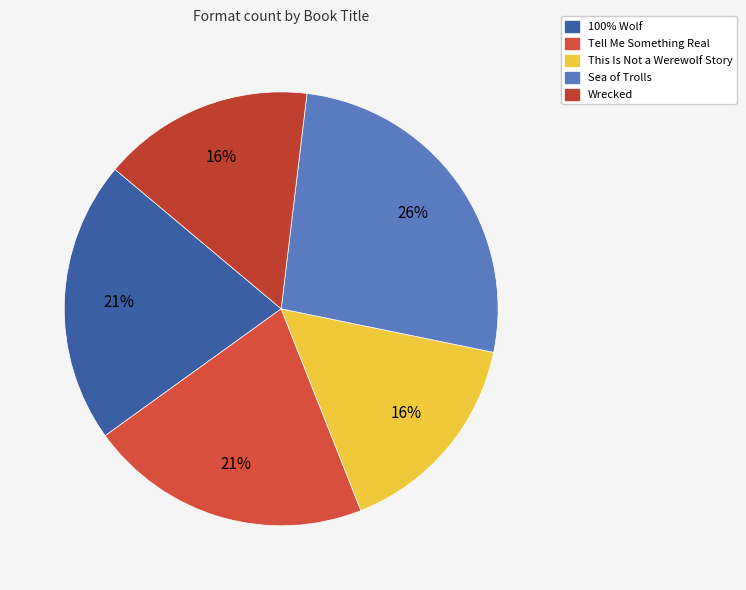

How many slices are in this pie chart?

5